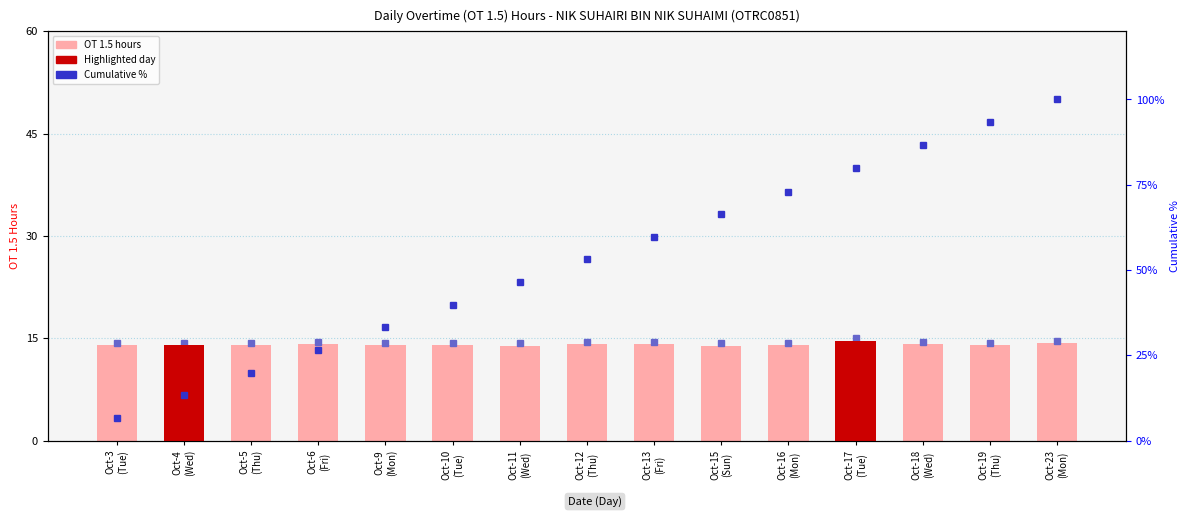

What is the label of the 11th bar from the right?

Oct-9
(Mon)